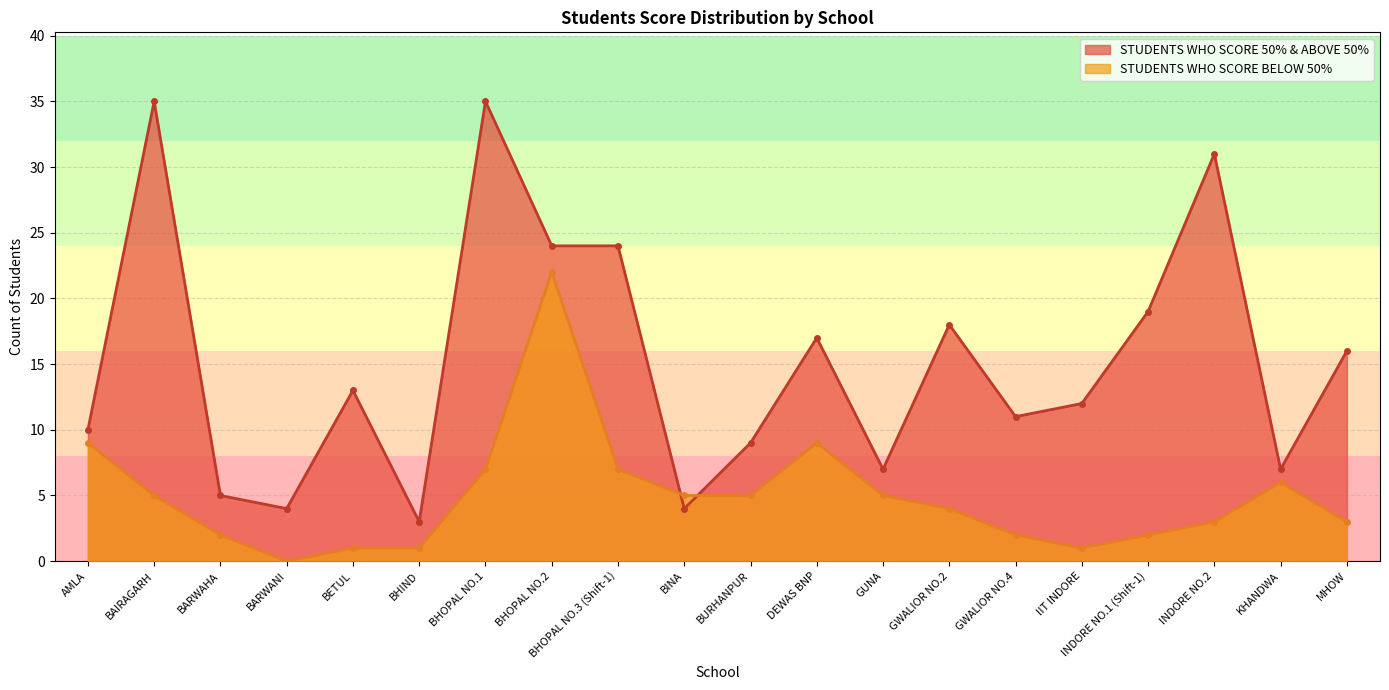

Between BHOPAL NO.1 and BINA, which is larger?

BHOPAL NO.1